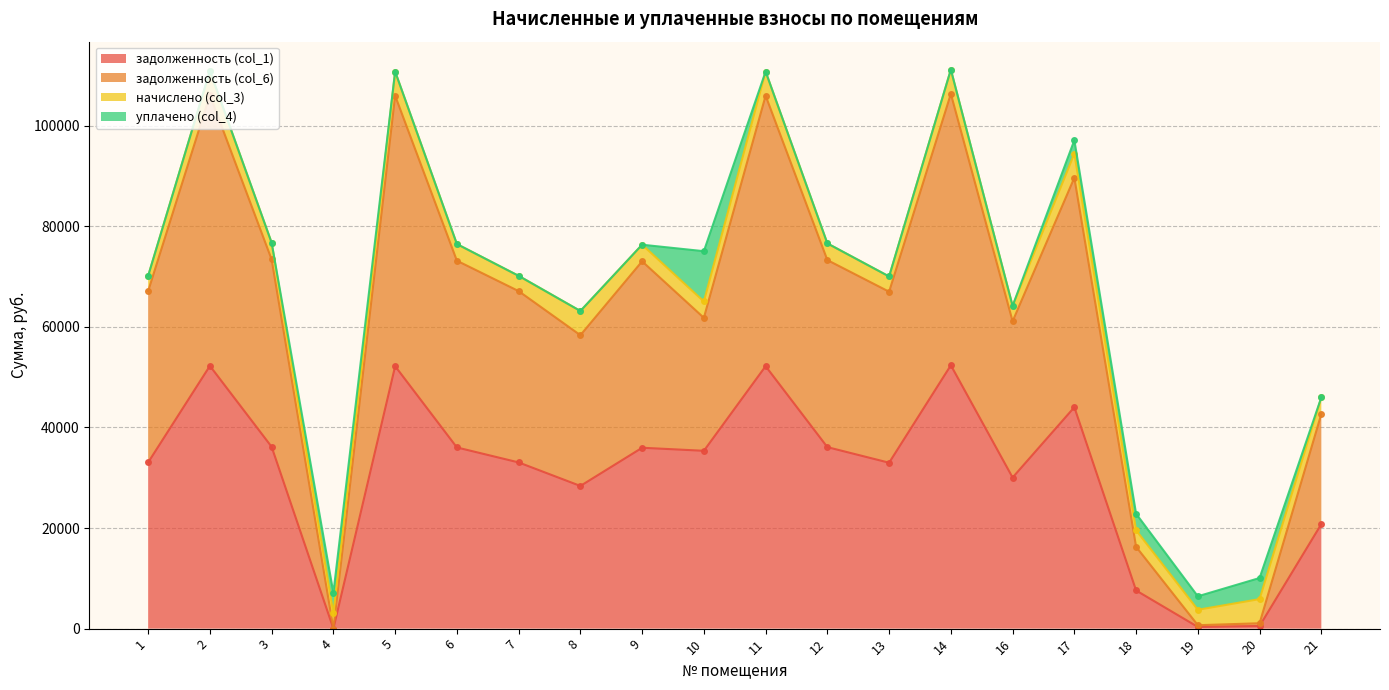

Is the value of задолженность (col_1) at 11 greater than the value of задолженность (col_6) at 17?

No